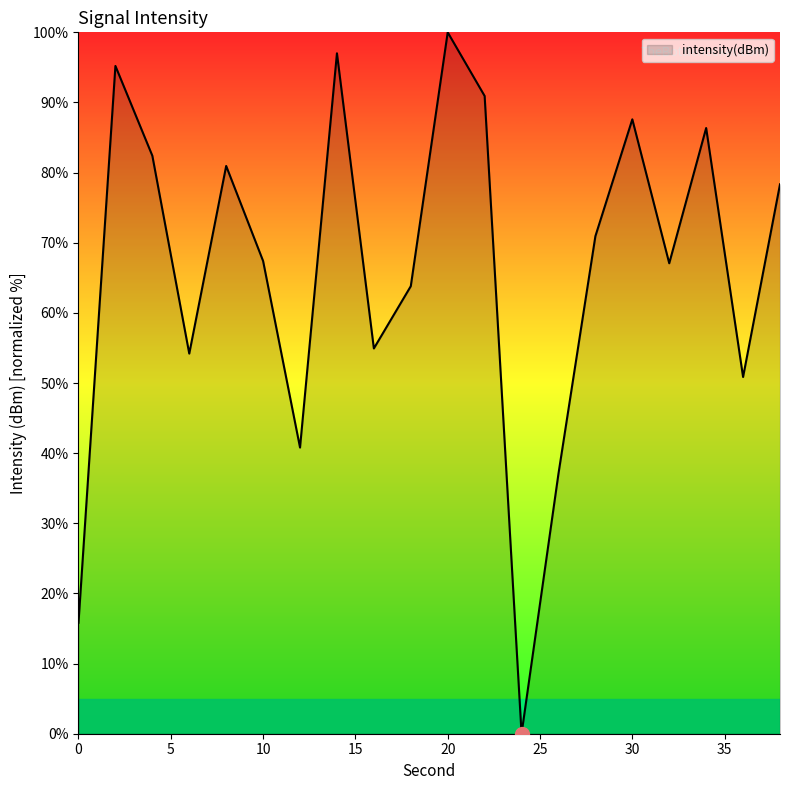

What is the maximum value shown in the chart?

100.0